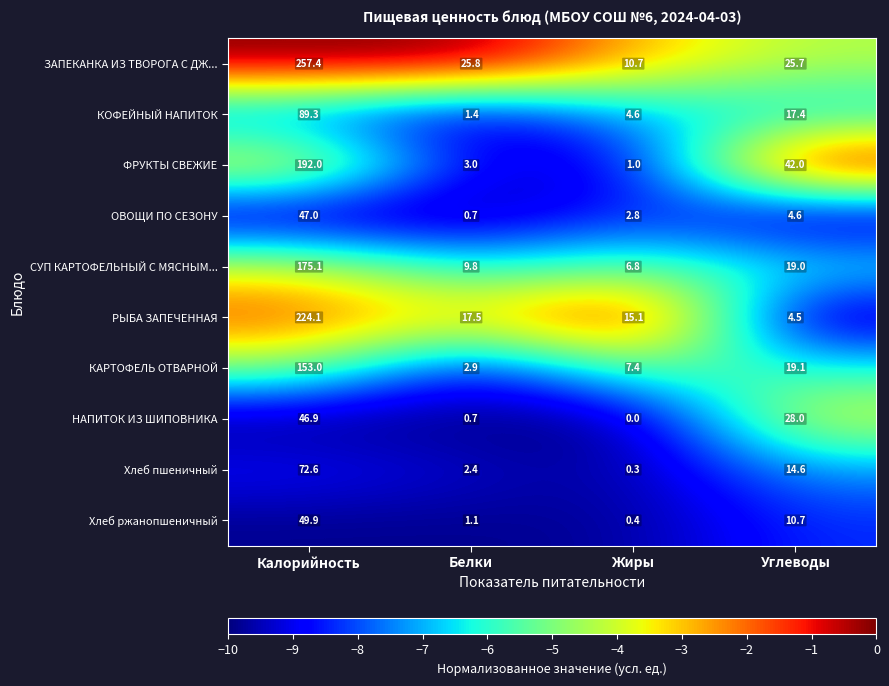

What is the maximum value shown in the chart?

257.4